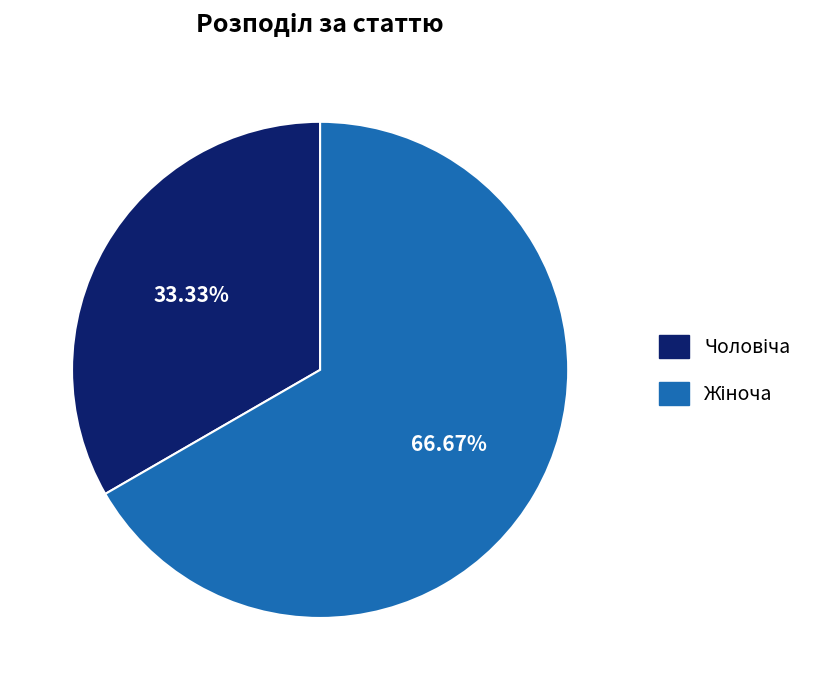

How many segments does this pie chart have?

2